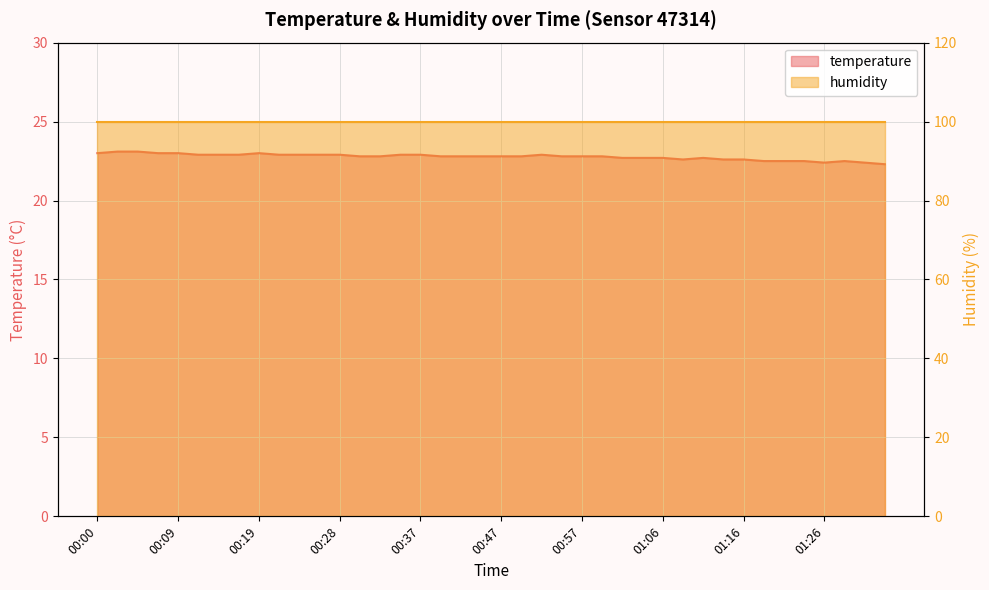

Which label corresponds to the largest value in the chart?

00:02